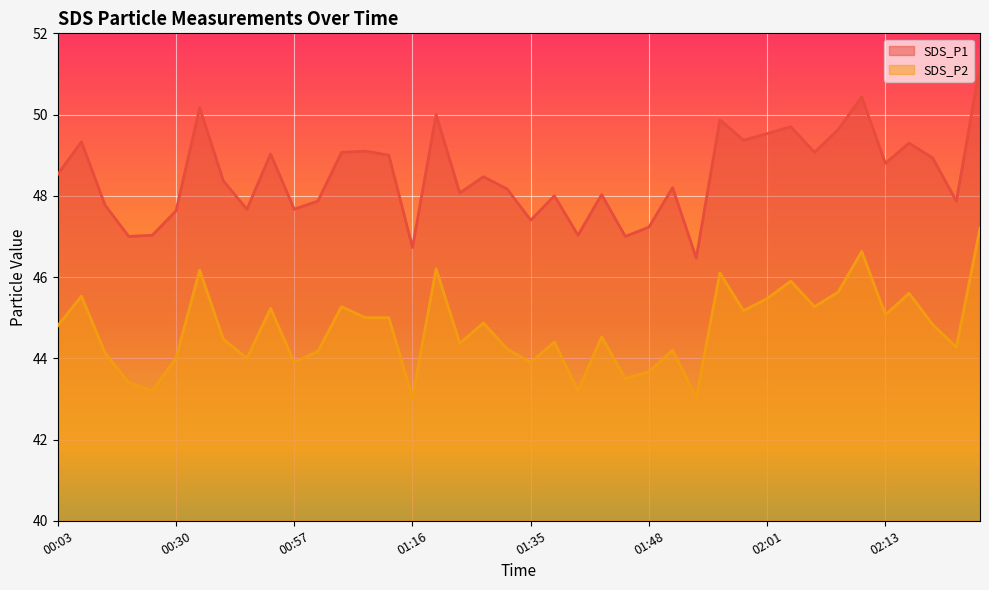

Is it true that SDS_P2 equals 43.9 at 00:57?

True